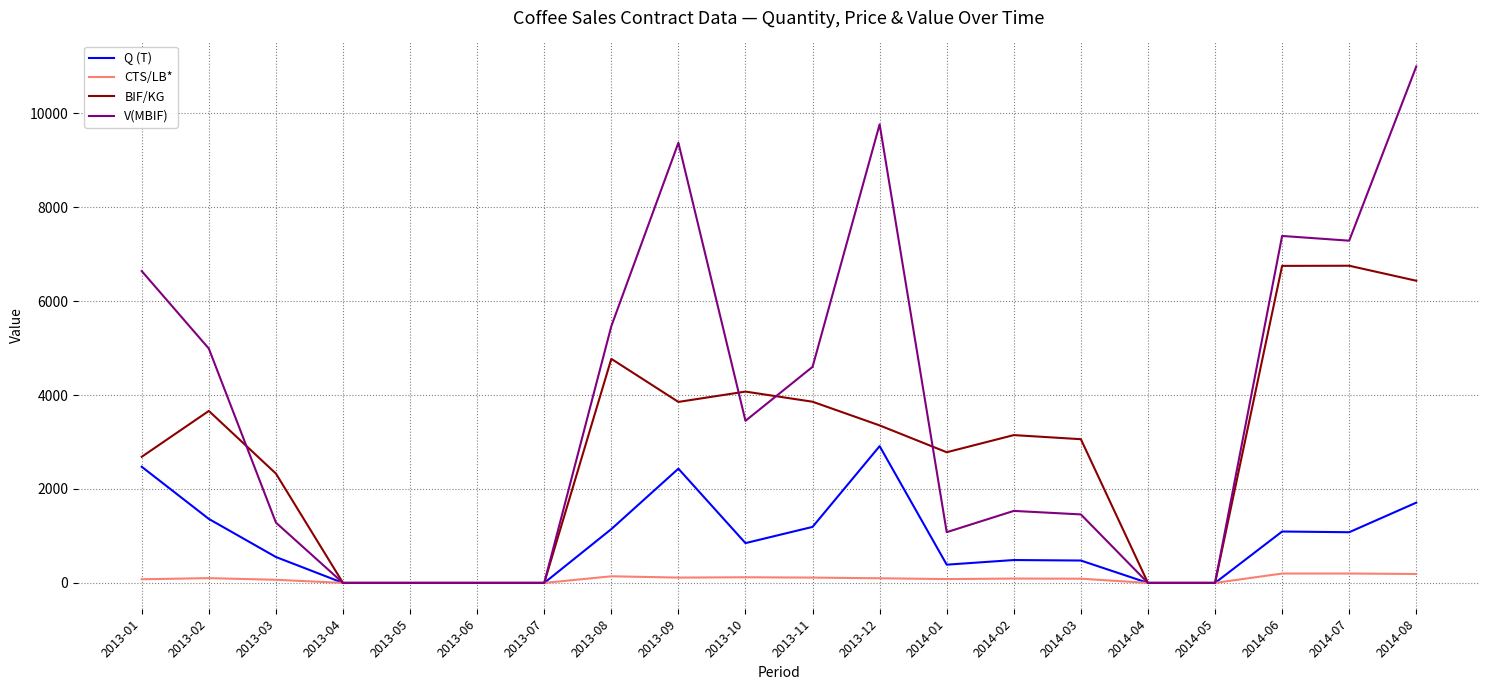

What are all the series names shown in the legend?

Q (T), CTS/LB*, BIF/KG, V(MBIF)